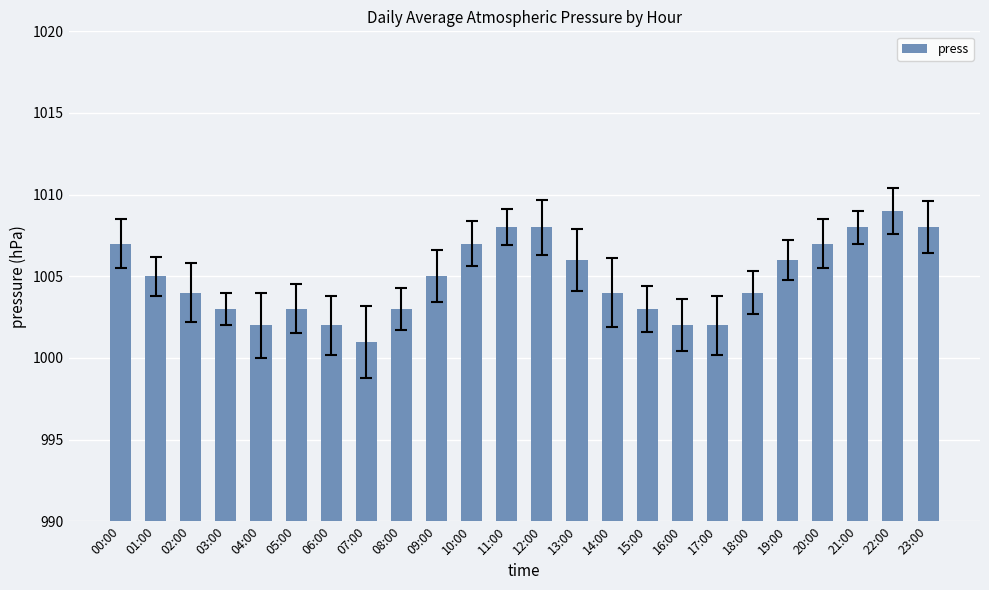

True or false: the data shows 1003 at 05:00.

True